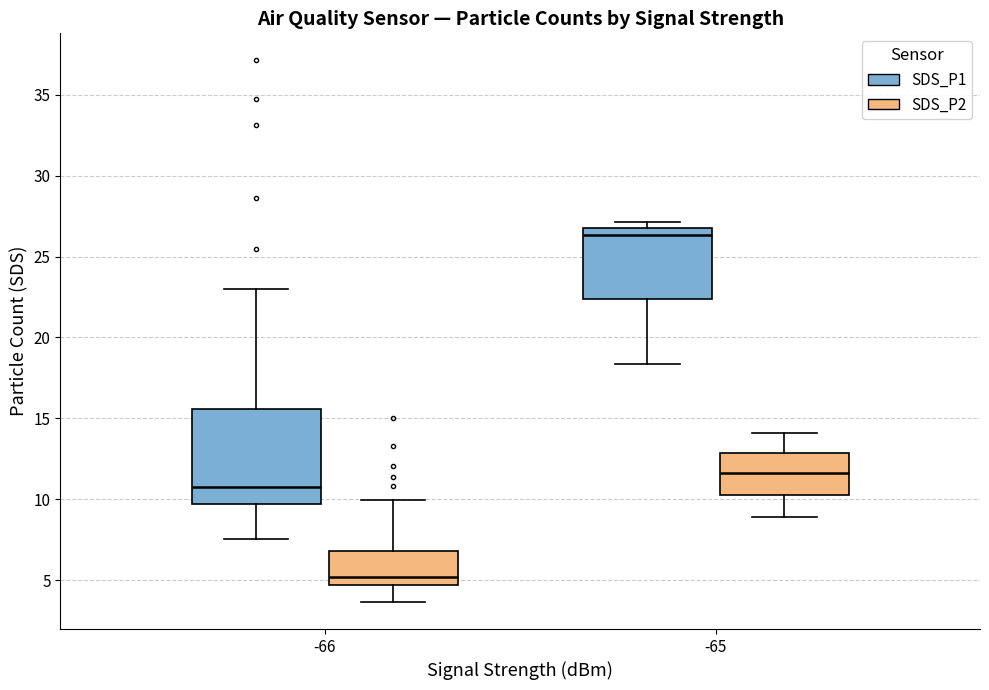

Comparing the boxes themselves (not the whiskers), which one is the tallest?

-66 (SDS_P1)